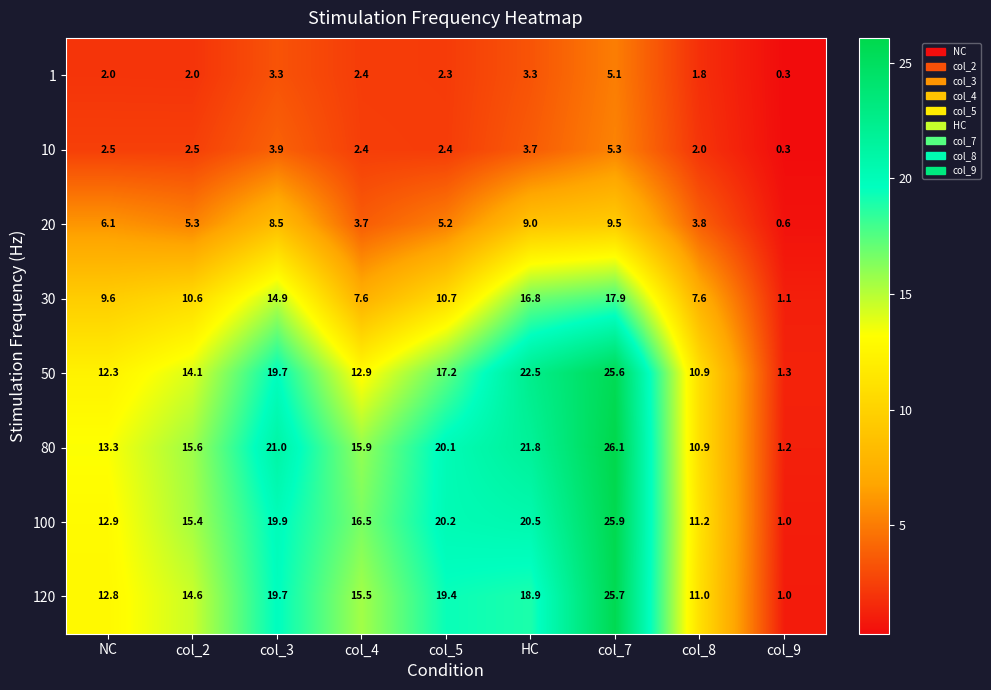

What is the minimum value for 80?

1.2